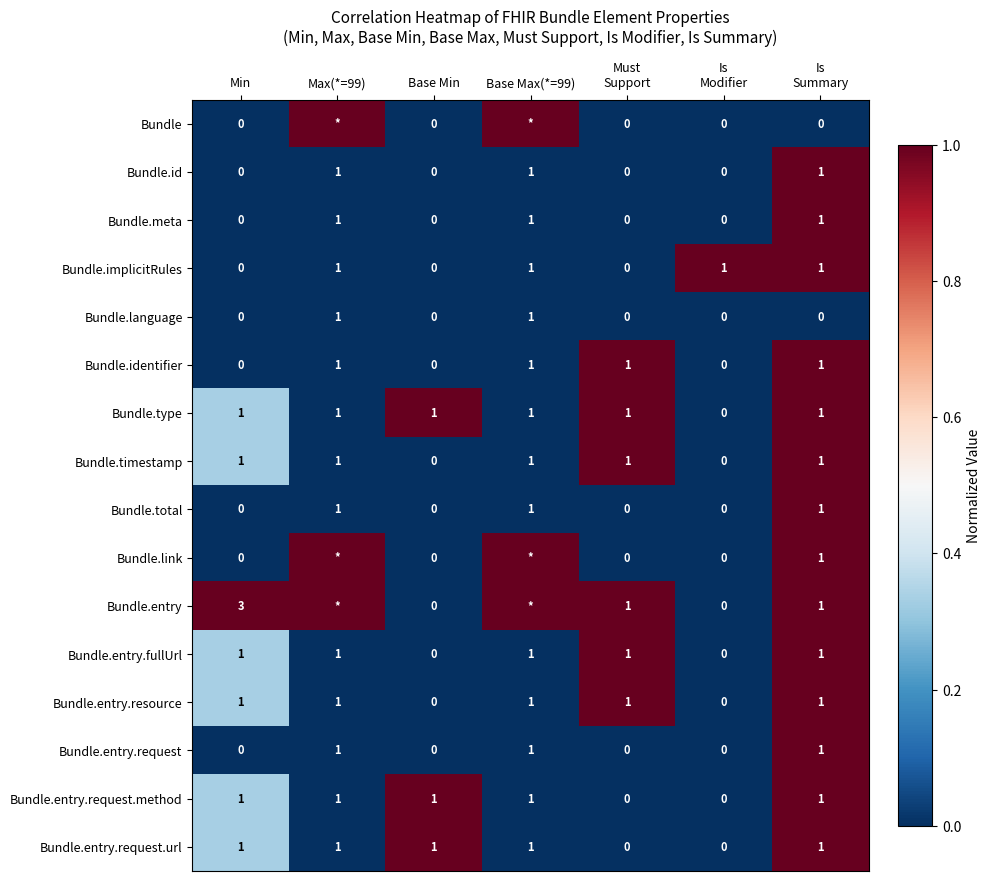

How many categories are shown in the chart?

7